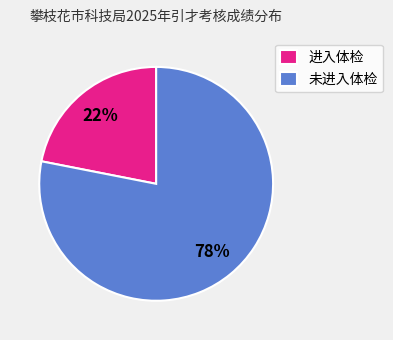

The 未进入体检 slice represents 73% of the pie. True or false?

False